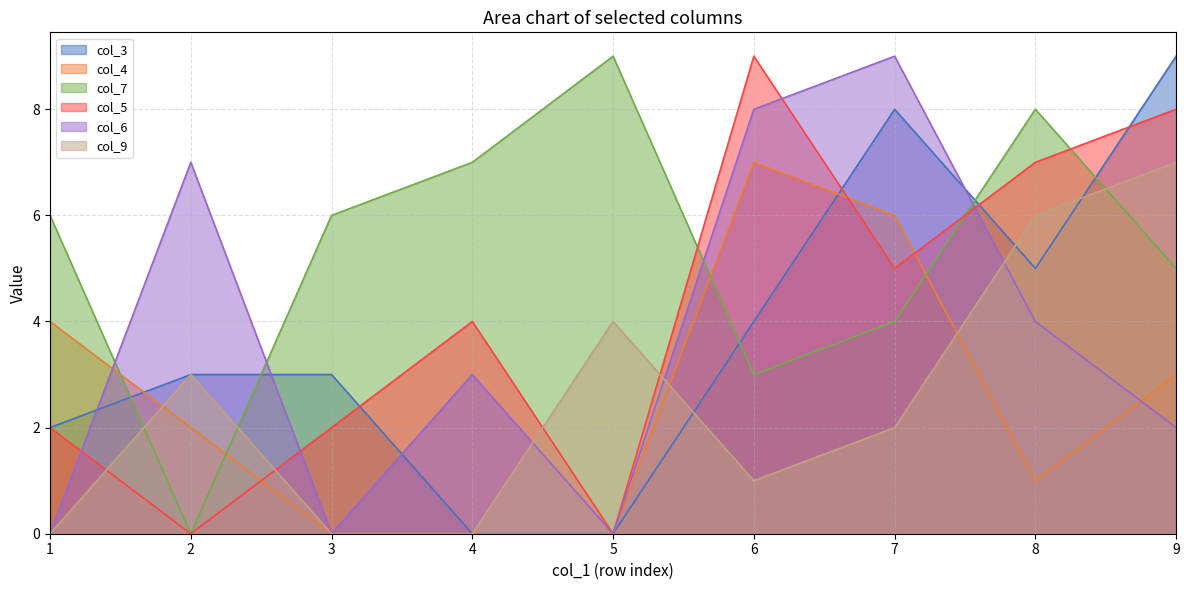

How many data points in col_6 are above 3?

4